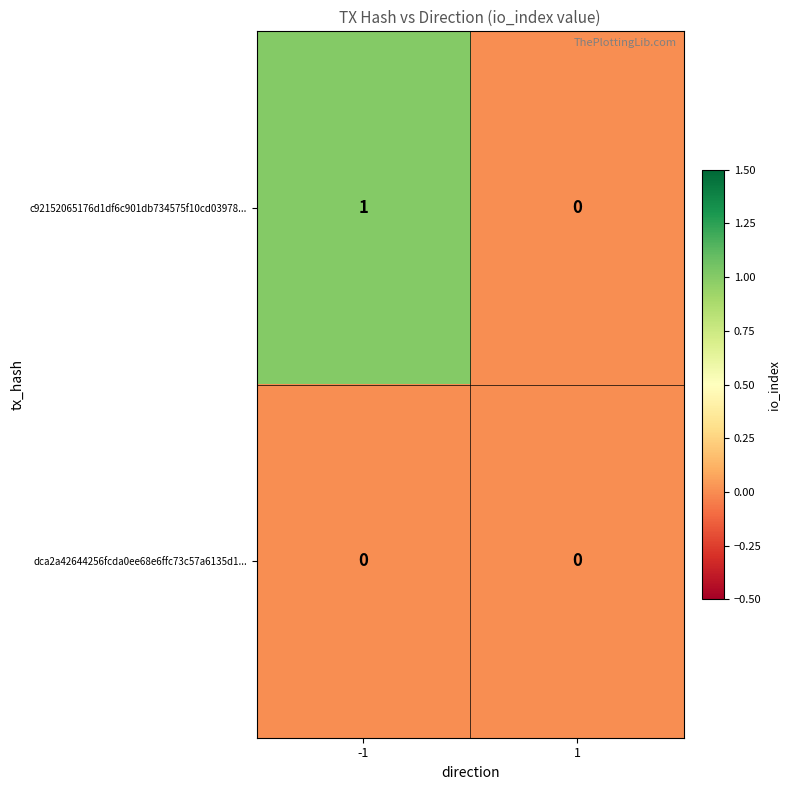

Is the value of c92152065176d1df6c901db734575f10cd03978... at -1 greater than the value of dca2a42644256fcda0ee68e6ffc73c57a6135d1... at 1?

Yes